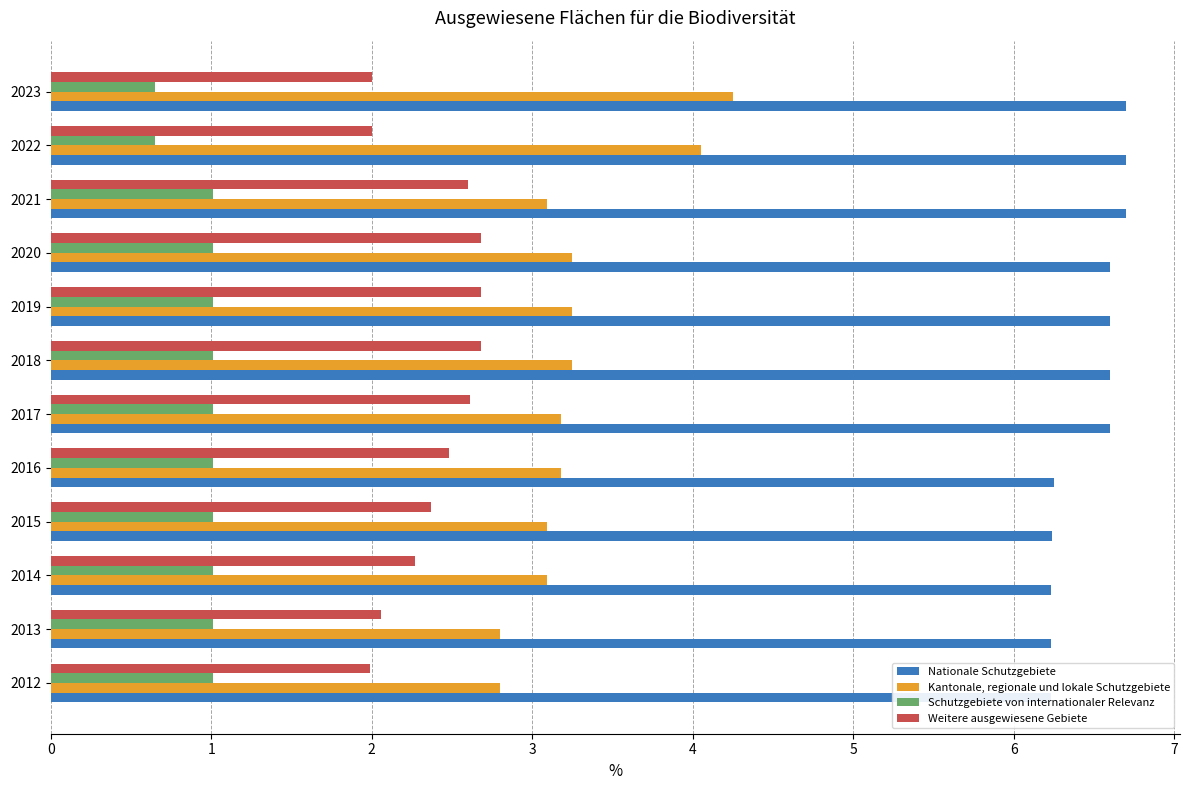

The Weitere ausgewiesene Gebiete series shows 2.7 at 2020. True or false?

True